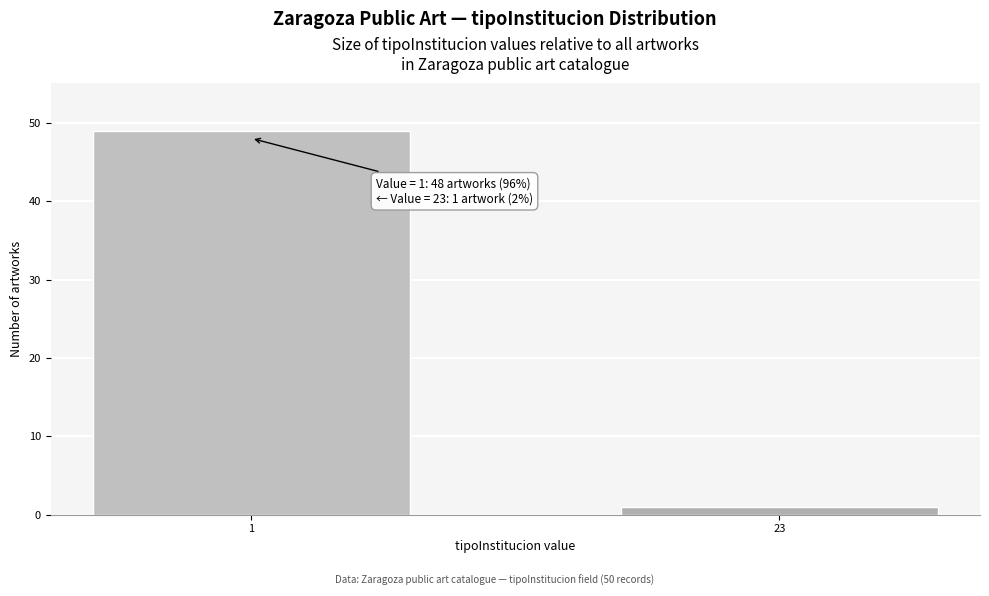

Reading left to right, extract all data points from this chart.

1=49	23=1